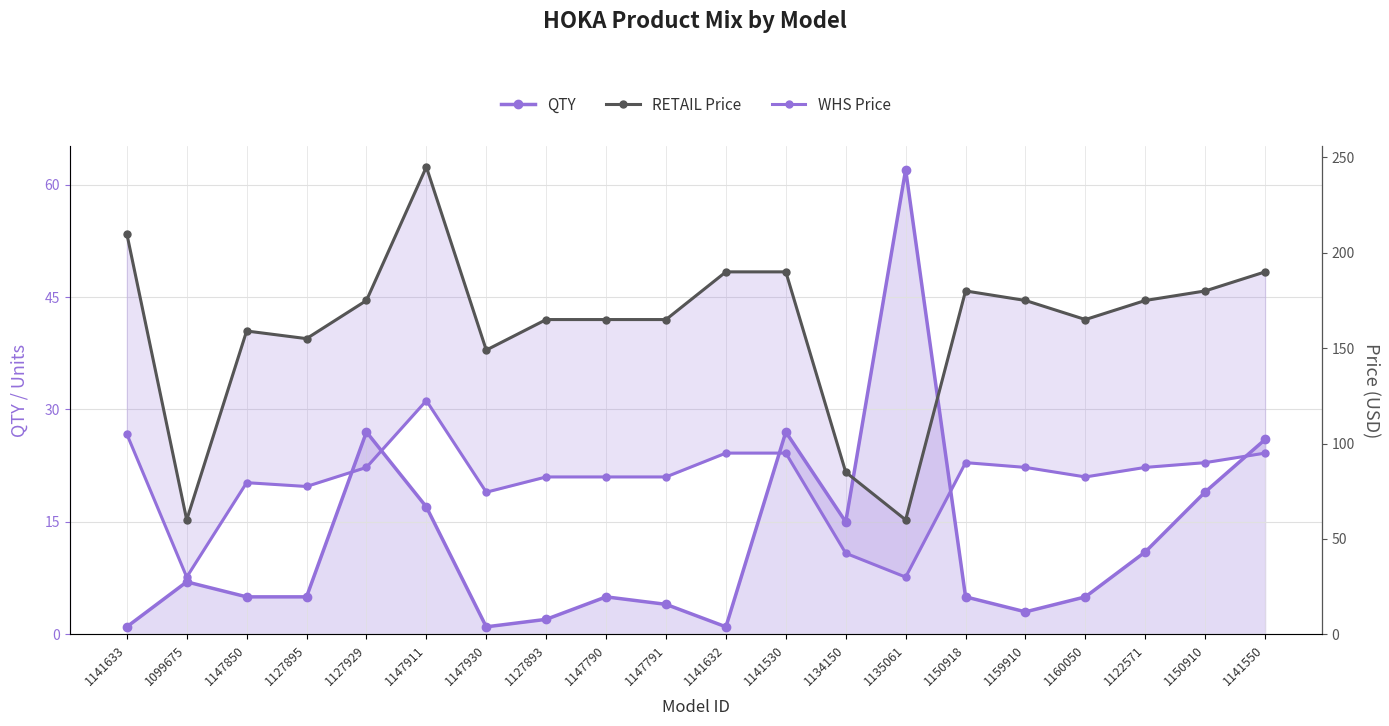

What is the value of the RETAIL Price point at the 2nd from the left?

60.0